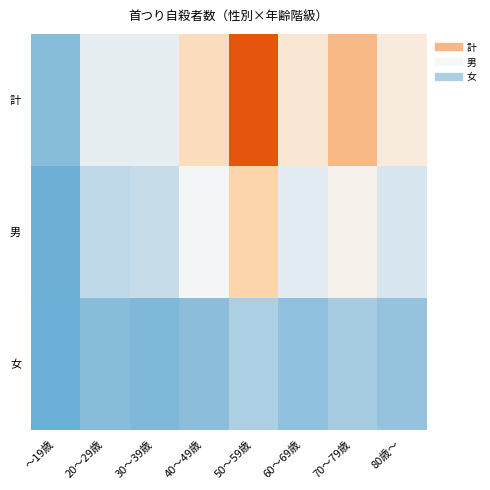

What is the total value across all series at 80歳～?

-0.5